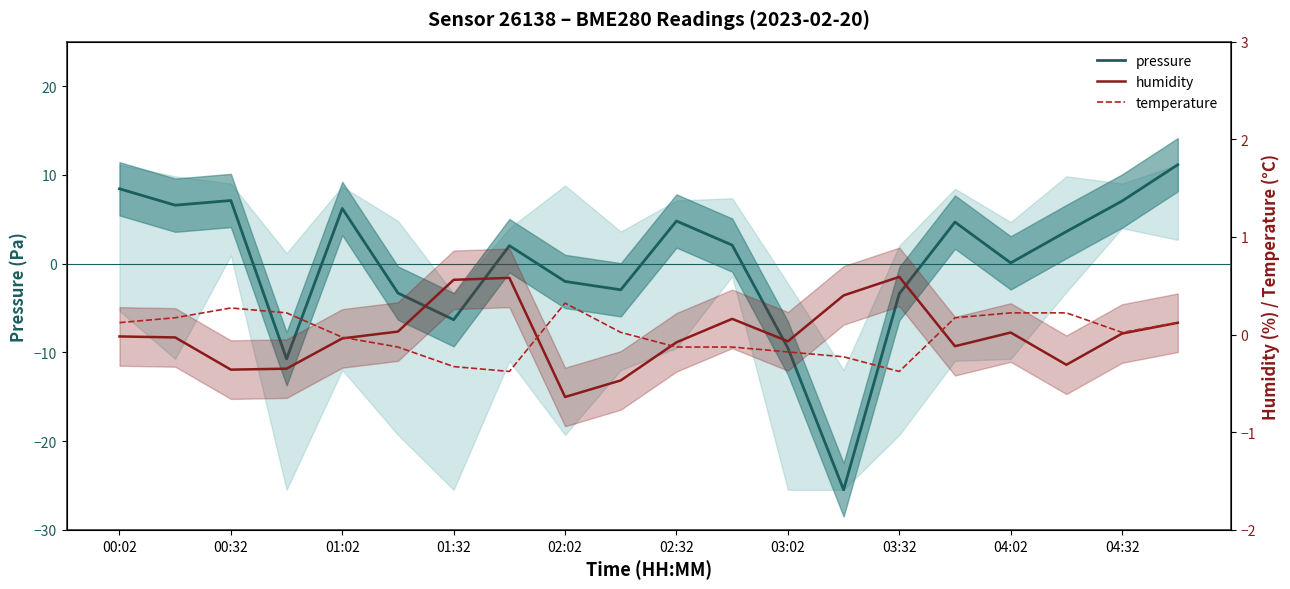

True or false: pressure has more than 2 interior local peaks.

True